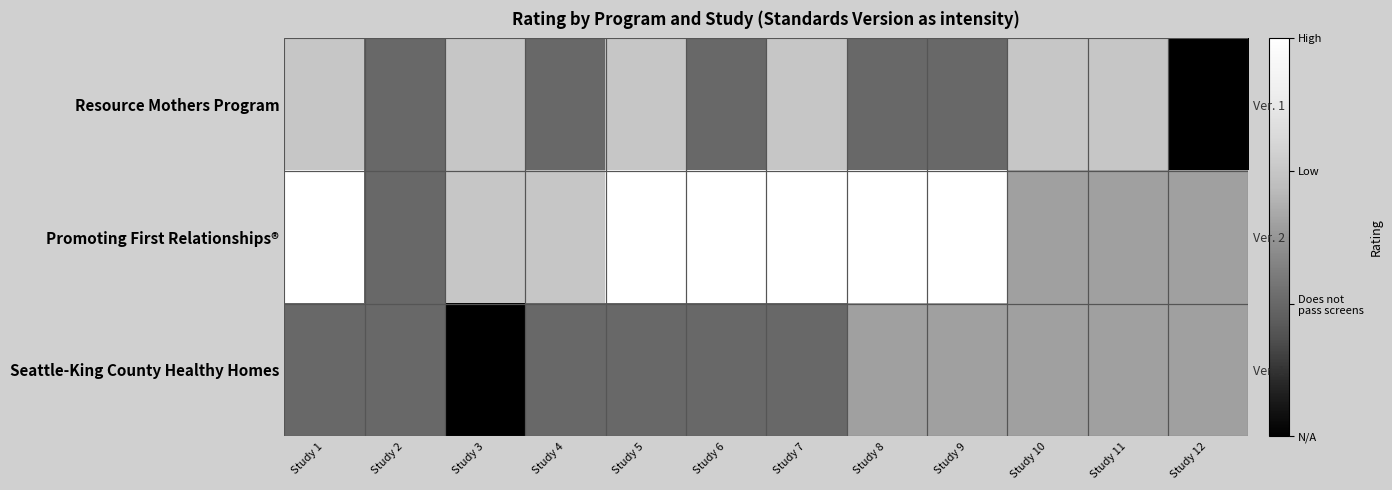

What is the minimum value for Promoting First Relationships®?

1.0